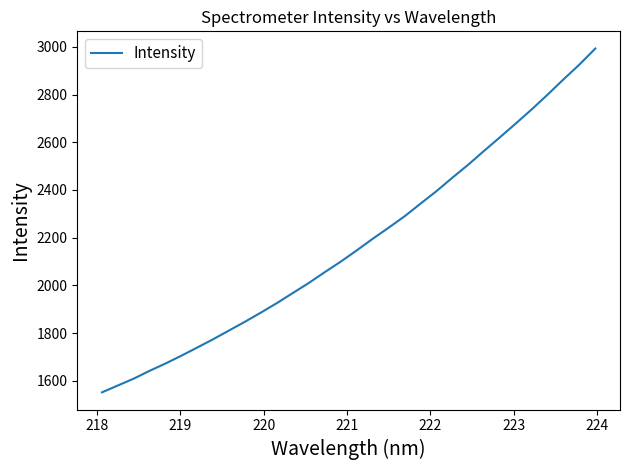

What is the difference between the maximum and minimum values?

1442.5